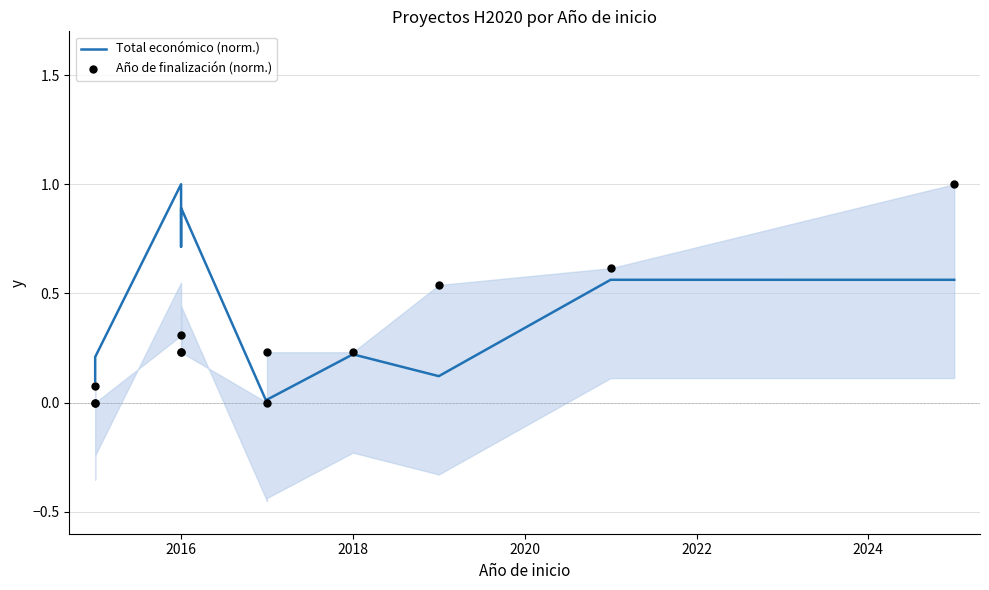

Which series contains the lowest Y value?

Total económico (norm.)